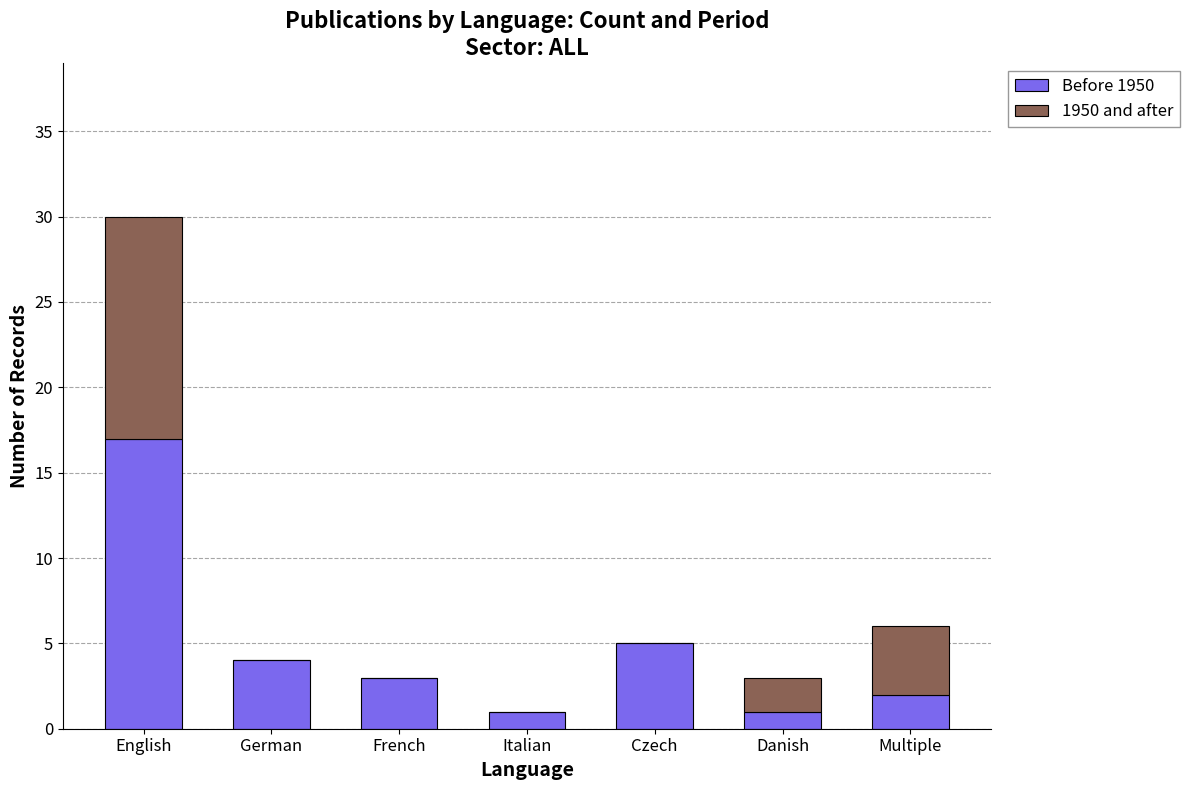

At which label is Before 1950 closest to 9?

Czech